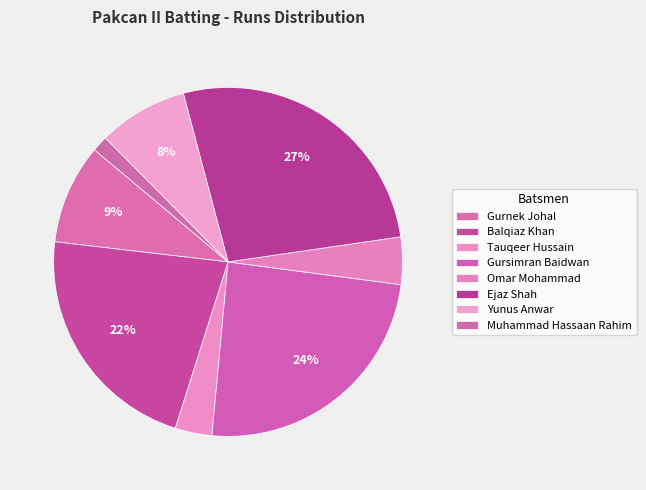

Count the number of slices in the pie.

8